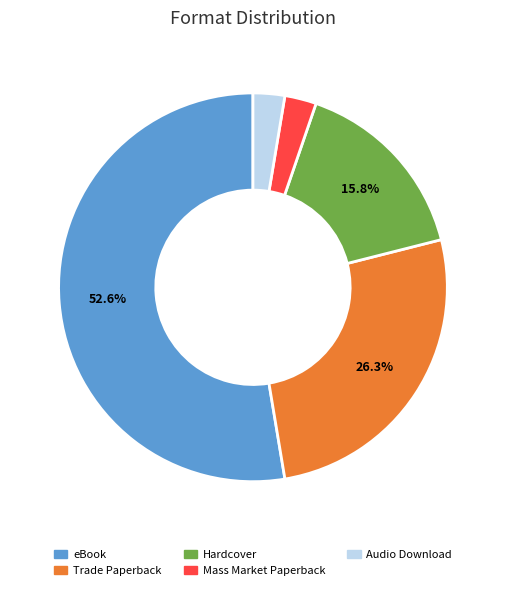

Is there a majority slice in this chart?

Yes